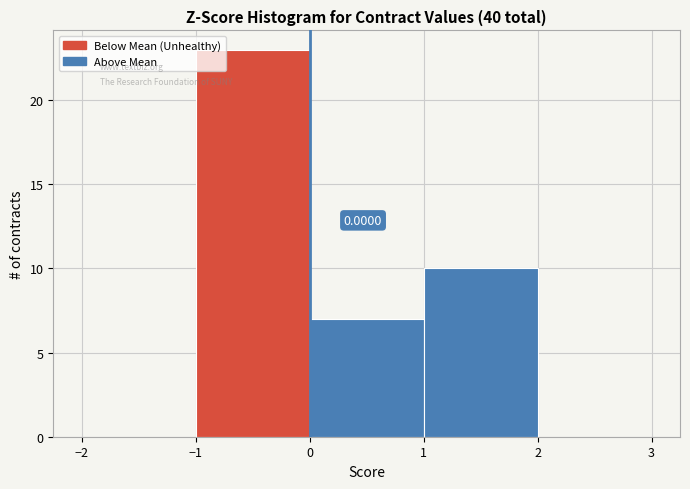

Which range on the x-axis has the tallest bar?

-1 to 0